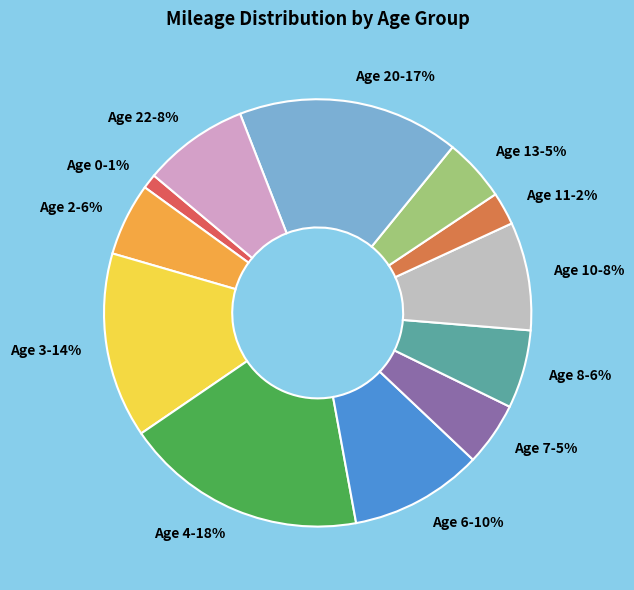

Between Age 2 and Age 20, which is larger?

Age 20